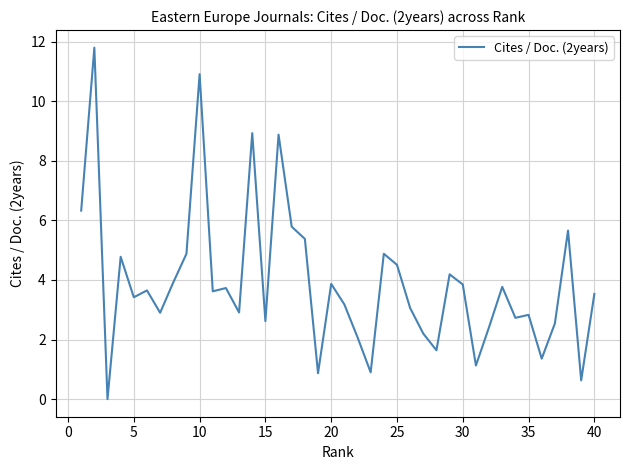

What is the greatest value displayed?

11.8